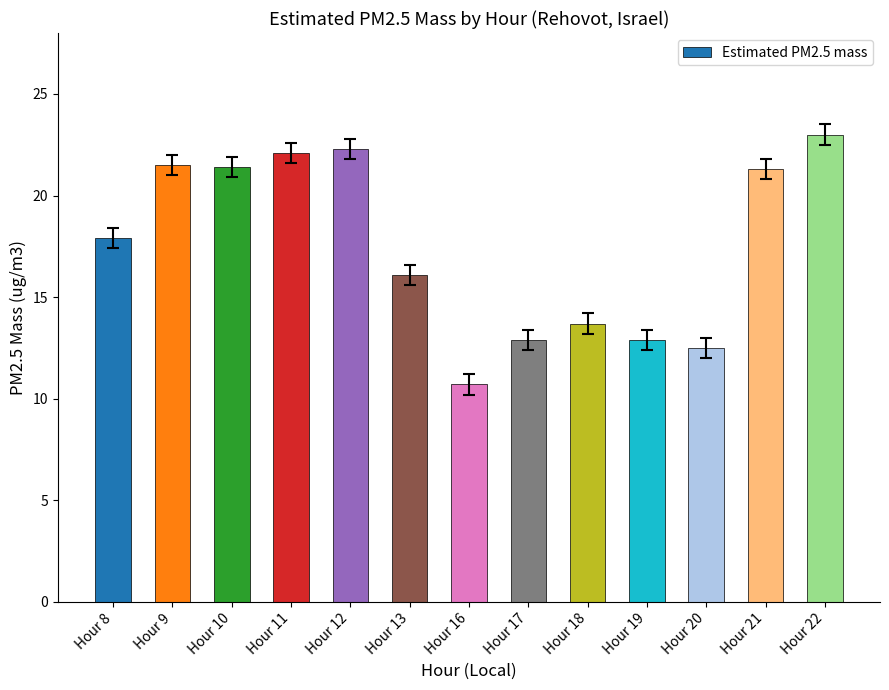

What is the difference between the maximum and minimum values?

12.3